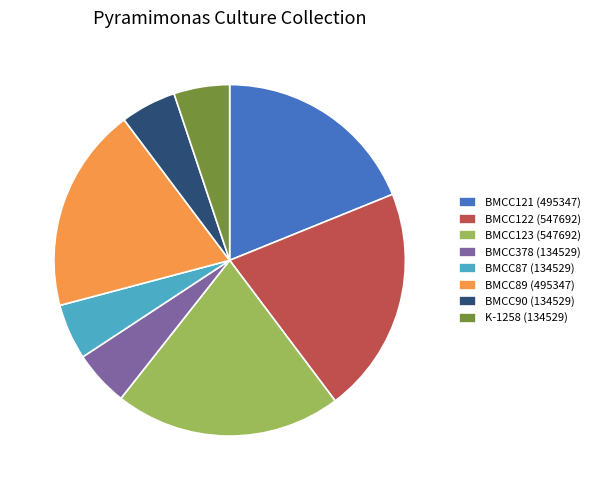

Approximately how many times larger is the value at BMCC122 (547692) compared to BMCC123 (547692)?

1.0